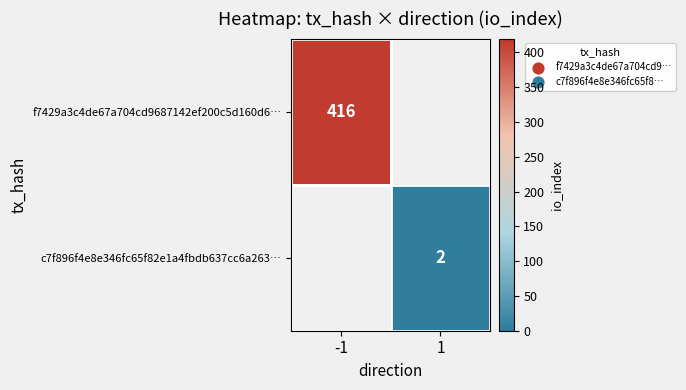

True or false: c7f896f4e8e346fc65f82e1a4fbdb637cc6a263… has a value of 1 at 1.

False